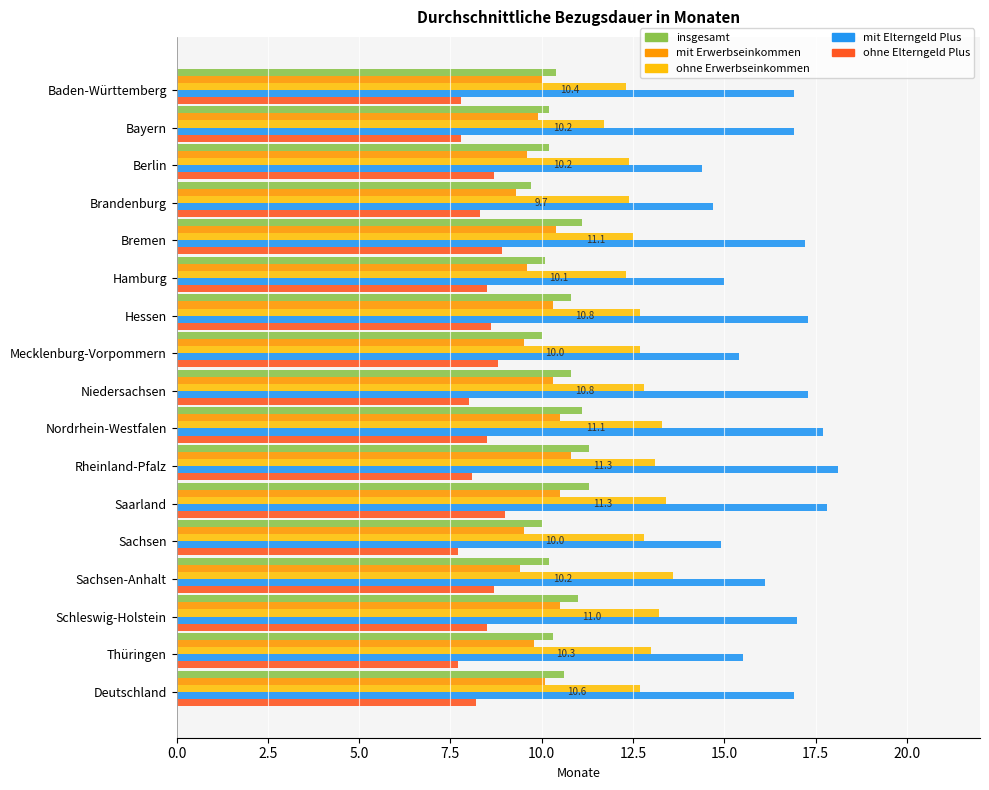

What are all the series names shown in the legend?

insgesamt, mit Erwerbseinkommen, ohne Erwerbseinkommen, mit Elterngeld Plus, ohne Elterngeld Plus